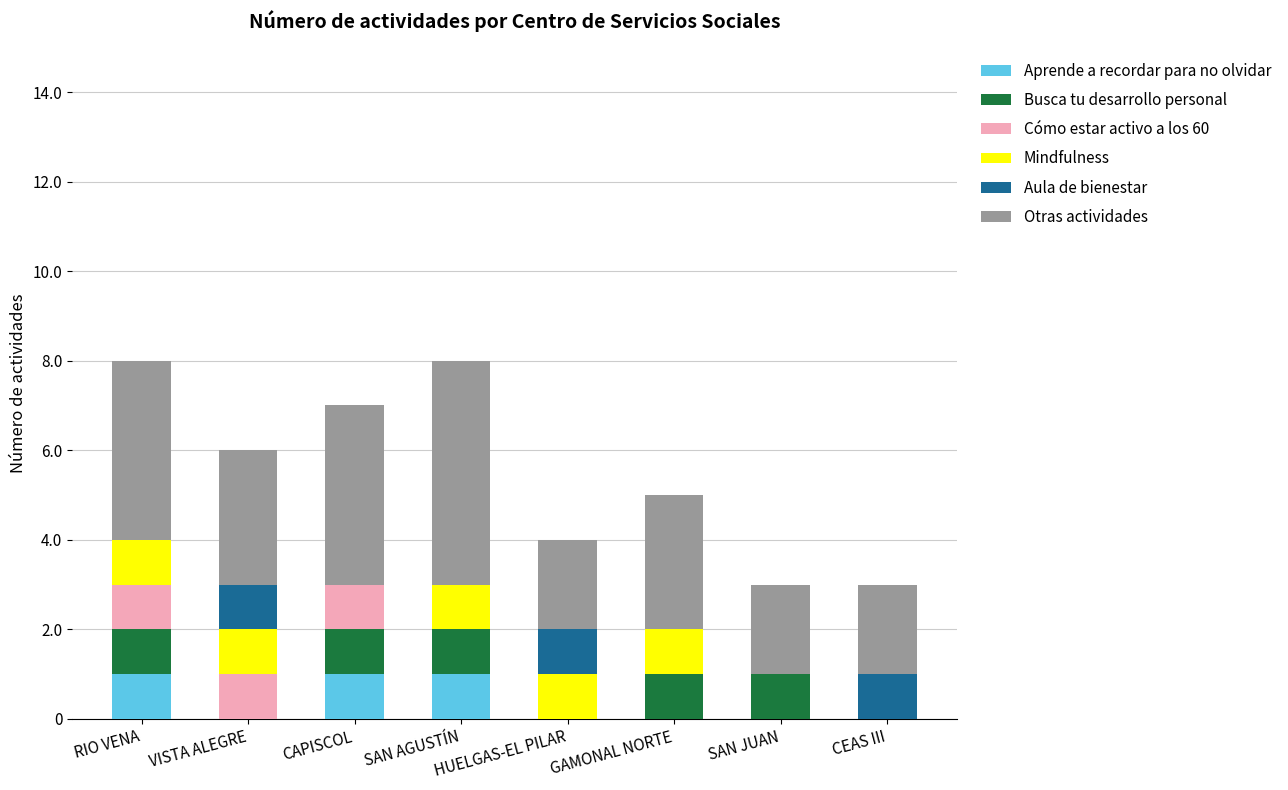

Are the bars horizontal?

No